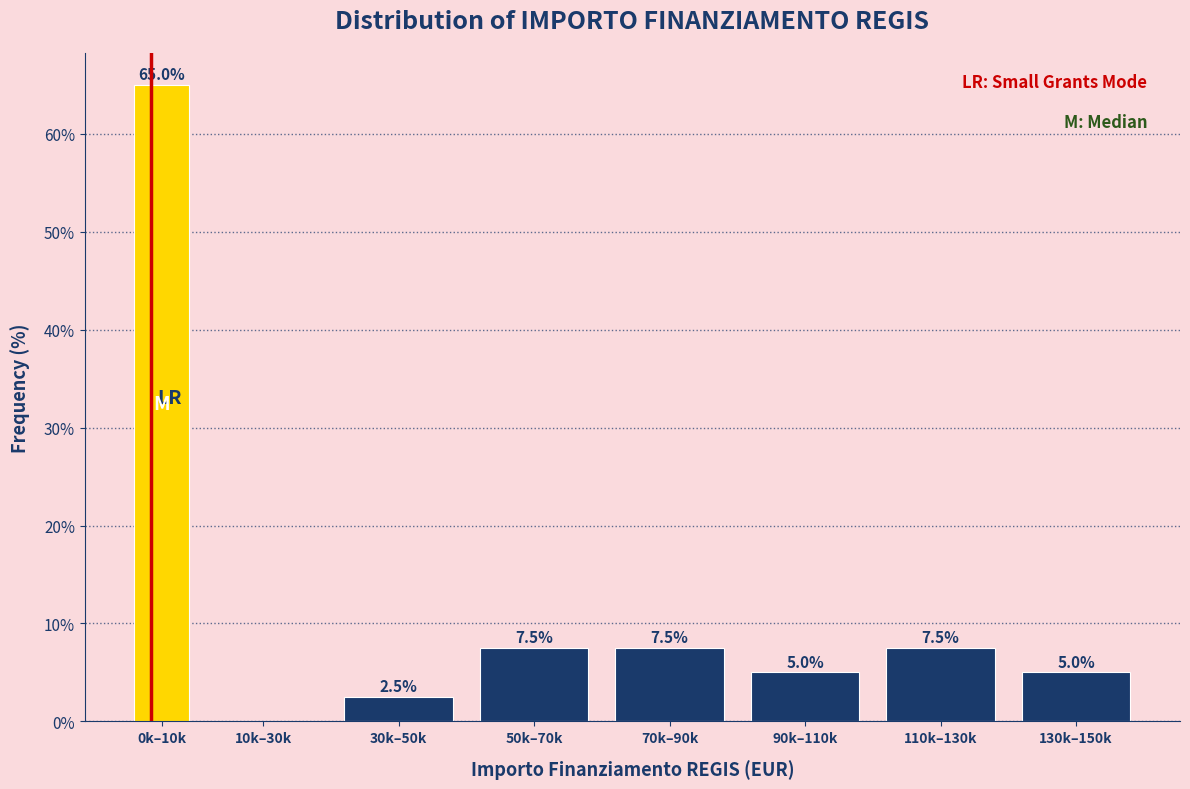

Reading left to right, extract all data points from this chart.

0k–10k=65.0	10k–30k=0.0	30k–50k=2.5	50k–70k=7.5	70k–90k=7.5	90k–110k=5.0	110k–130k=7.5	130k–150k=5.0